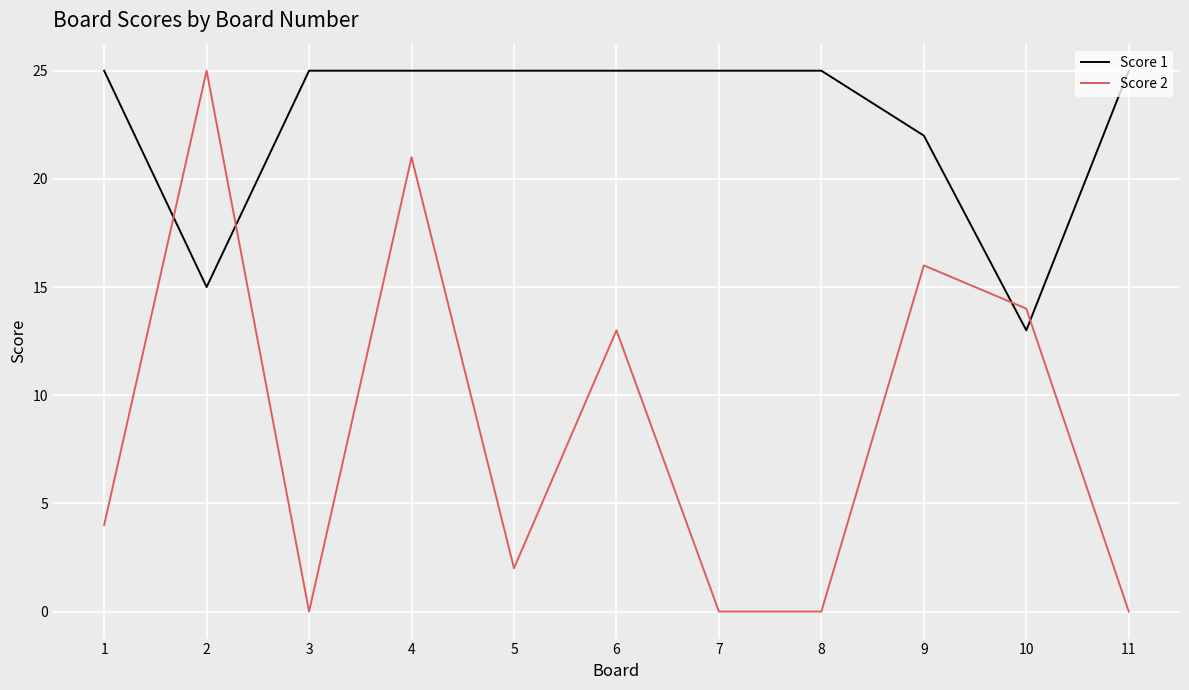

The Score 1 series shows 25 at 4. True or false?

True